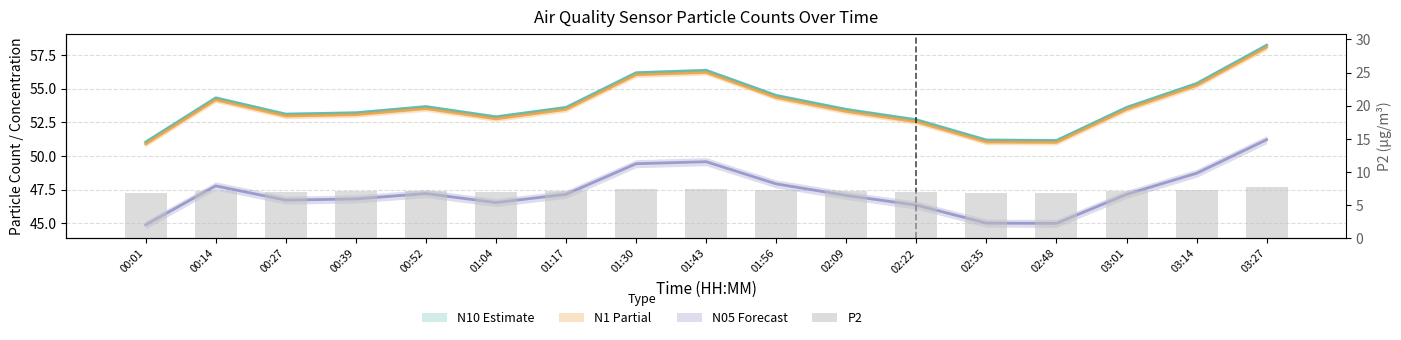

Reading left to right, what are all the values shown in this chart?

N10: 51.0	54.3	53.1	53.2	53.7	52.9	53.6	56.2	56.4	54.5	53.5	52.7	51.2	51.1	53.6	55.4	58.2
N1: 50.9	54.2	53.0	53.1	53.5	52.8	53.5	56.0	56.2	54.3	53.3	52.5	51.0	51.0	53.5	55.2	58.1
N05: 44.9	47.8	46.7	46.8	47.2	46.5	47.1	49.4	49.6	47.9	47.1	46.3	45.0	45.0	47.1	48.7	51.2
P2 (µg/m³): 6.8	7.2	7.0	7.0	7.1	7.0	7.1	7.4	7.5	7.2	7.1	7.0	6.8	6.8	7.1	7.3	7.7